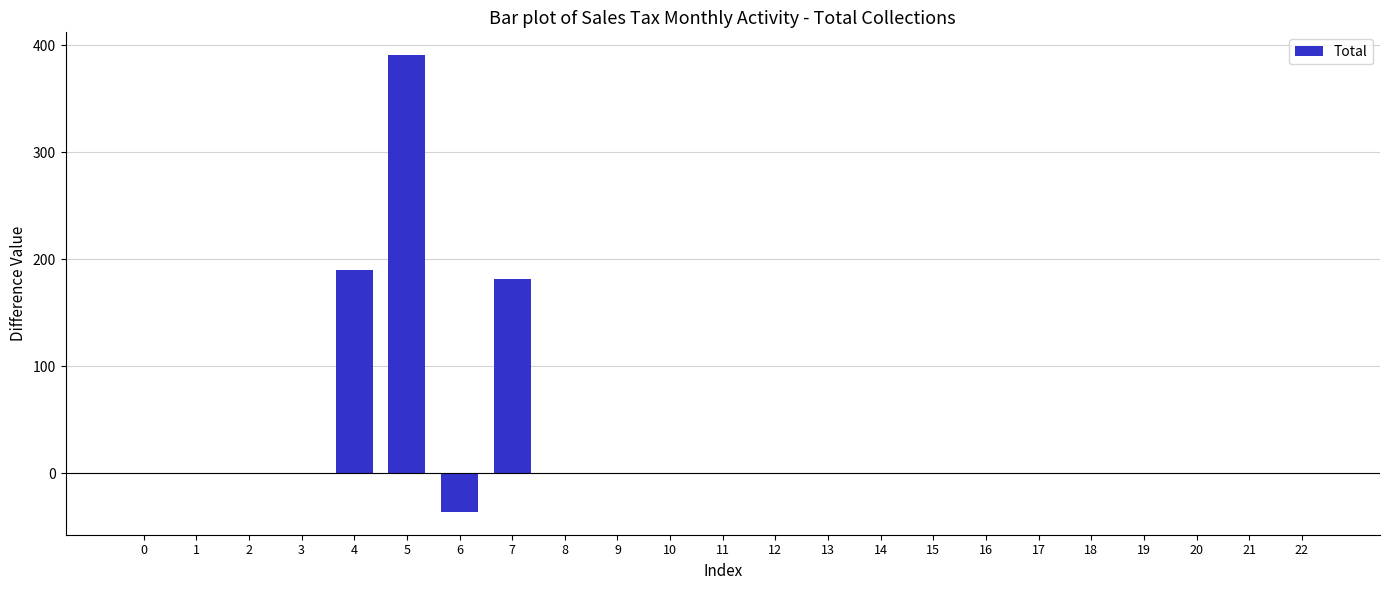

How many categories are shown in the chart?

23